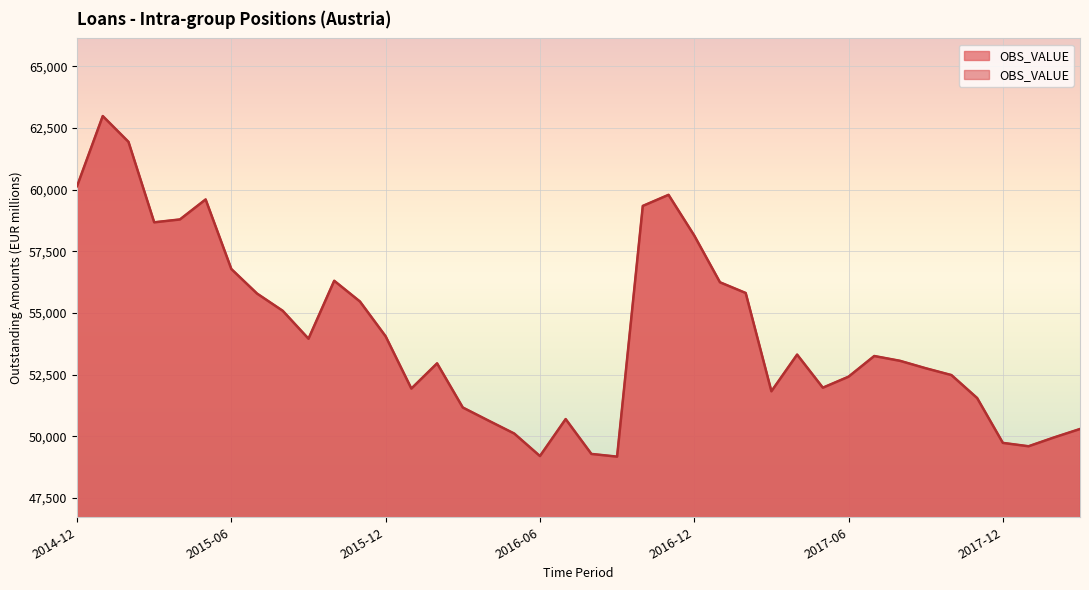

How many data points are less than 53256?

20